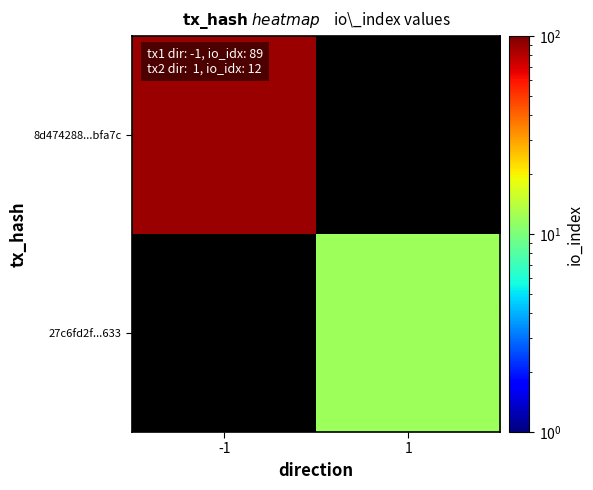

How many values in 27c6fd2f...633 are above zero?

1